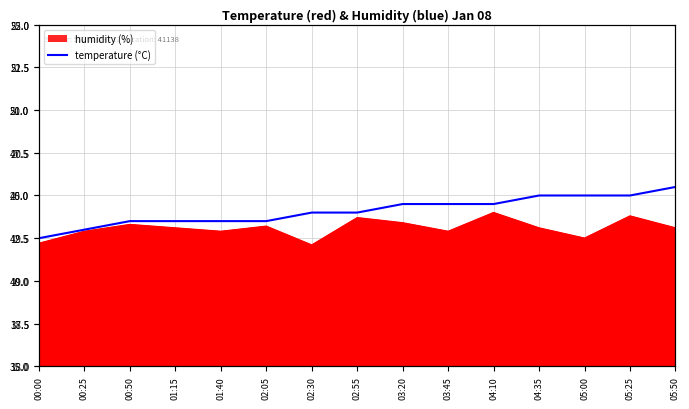

Which label corresponds to the smallest value in the chart?

00:00